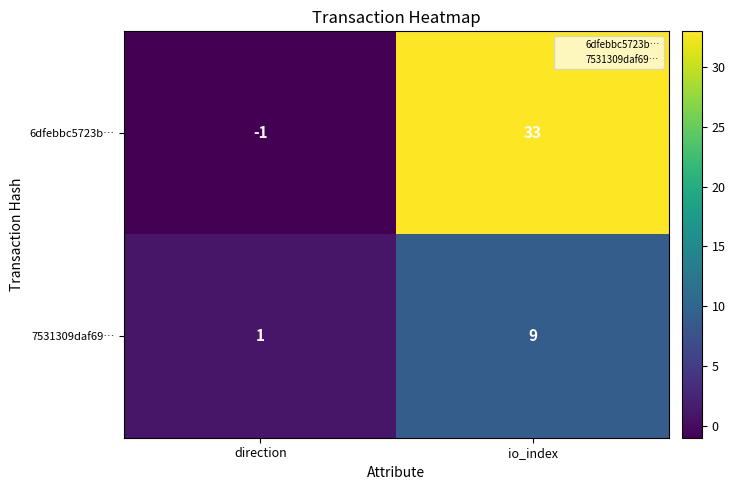

At which label is 7531309daf69… closest to 5?

direction